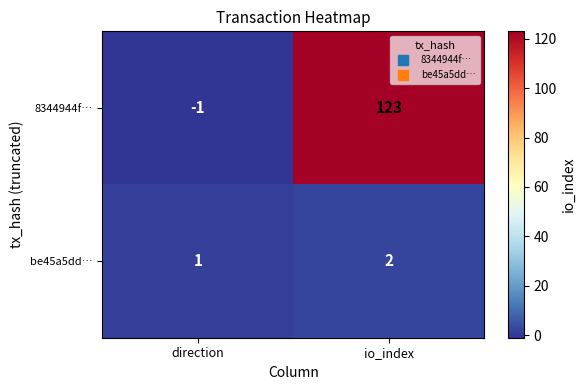

What is the greatest value displayed?

123